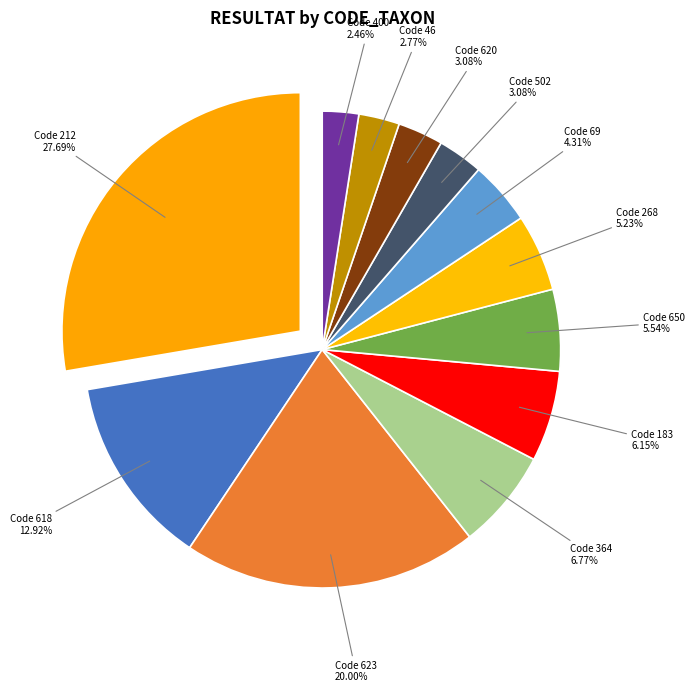

To the nearest percent, what is the combined percentage of Code 620 and Code 623?

23%